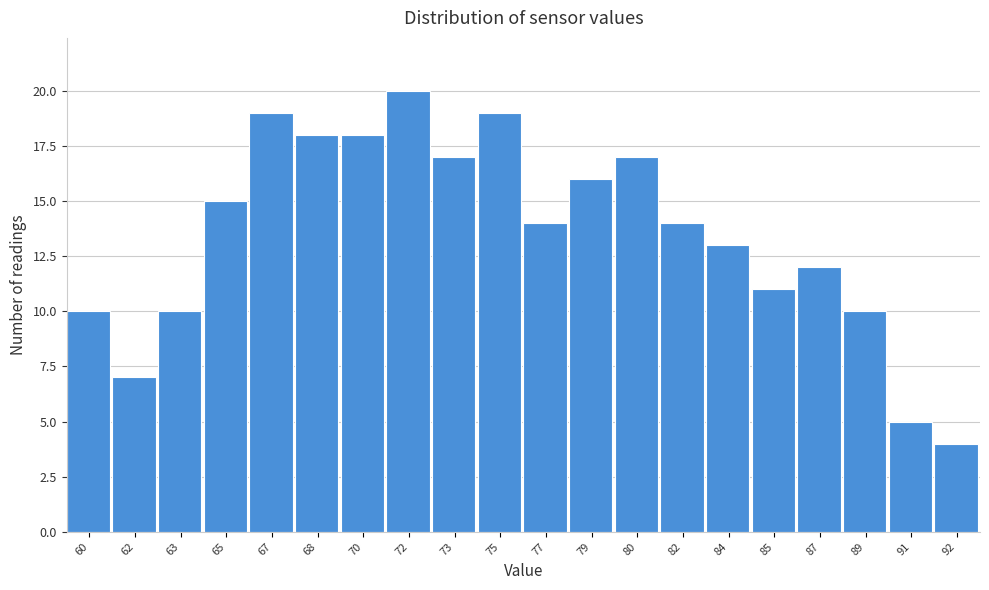

Reading left to right, what are all the values shown in this chart?

60=10	62=7	63=10	65=15	67=19	68=18	70=18	72=20	73=17	75=19	77=14	79=16	80=17	82=14	84=13	85=11	87=12	89=10	91=5	92=4